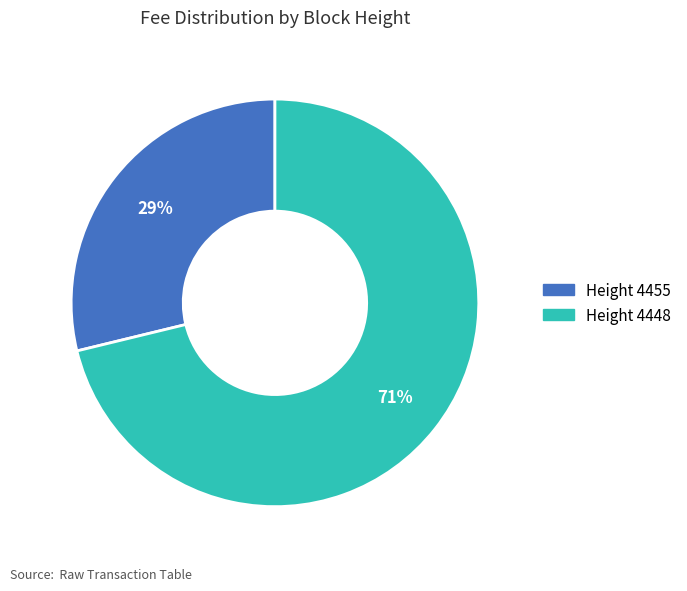

To the nearest percent, what is the average slice percentage?

50%